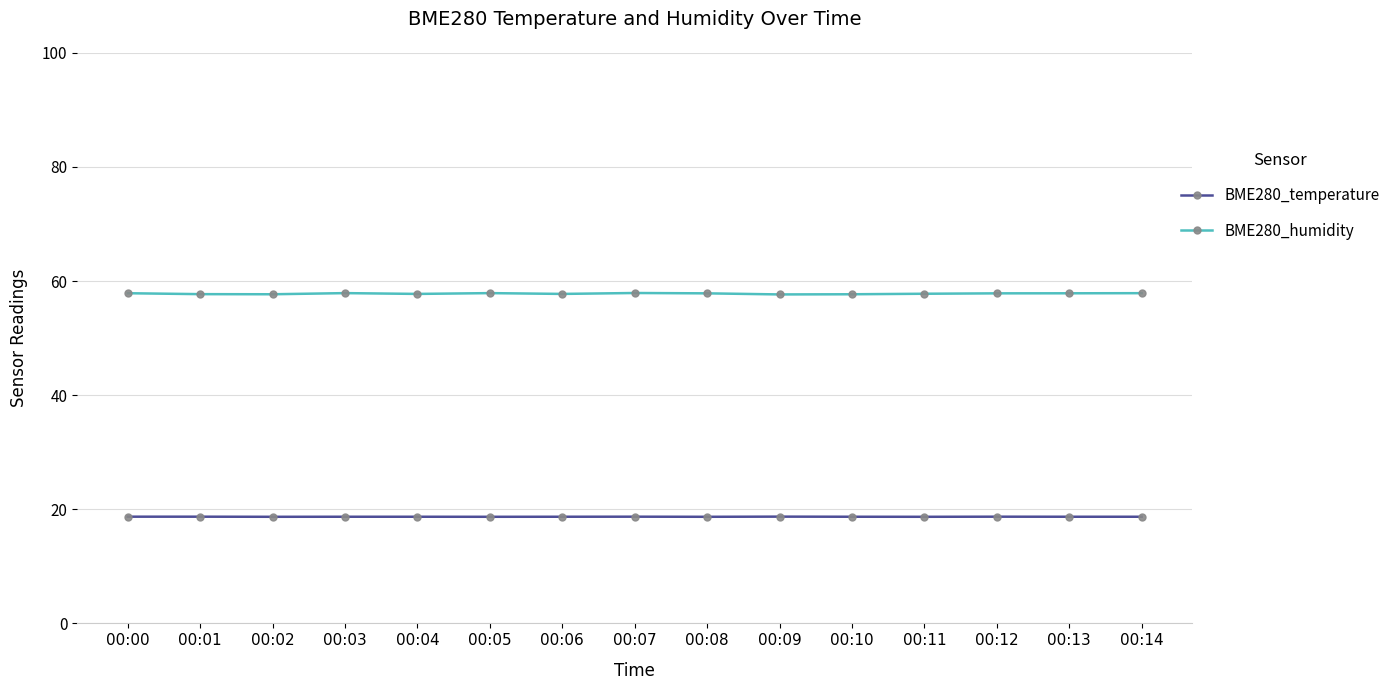

What is the difference between the highest and lowest values at 00:02?

39.0